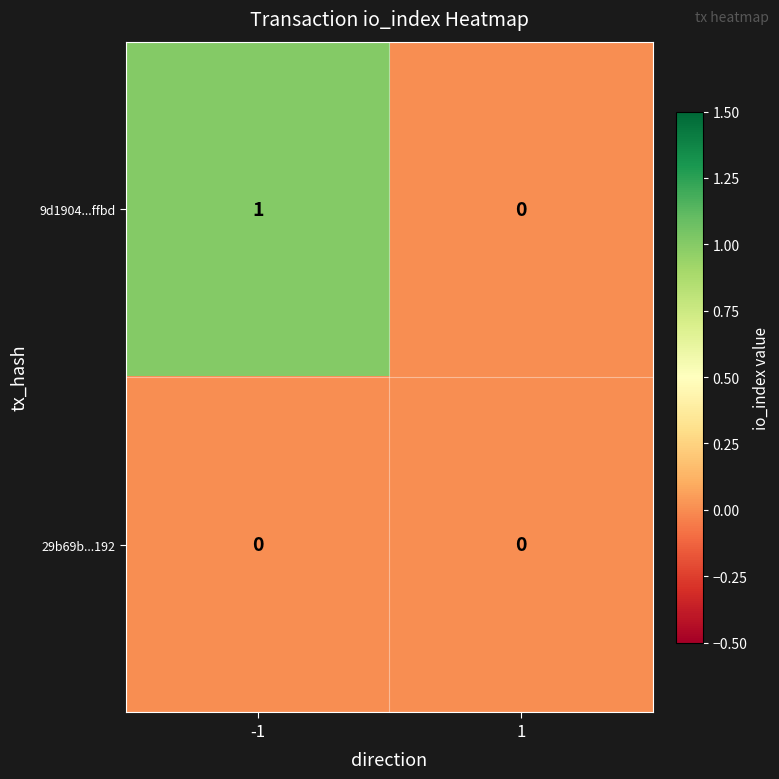

Reading left to right, transcribe all the data shown in this chart.

9d1904...ffbd: -1=1	1=0
29b69b...192: -1=0	1=0